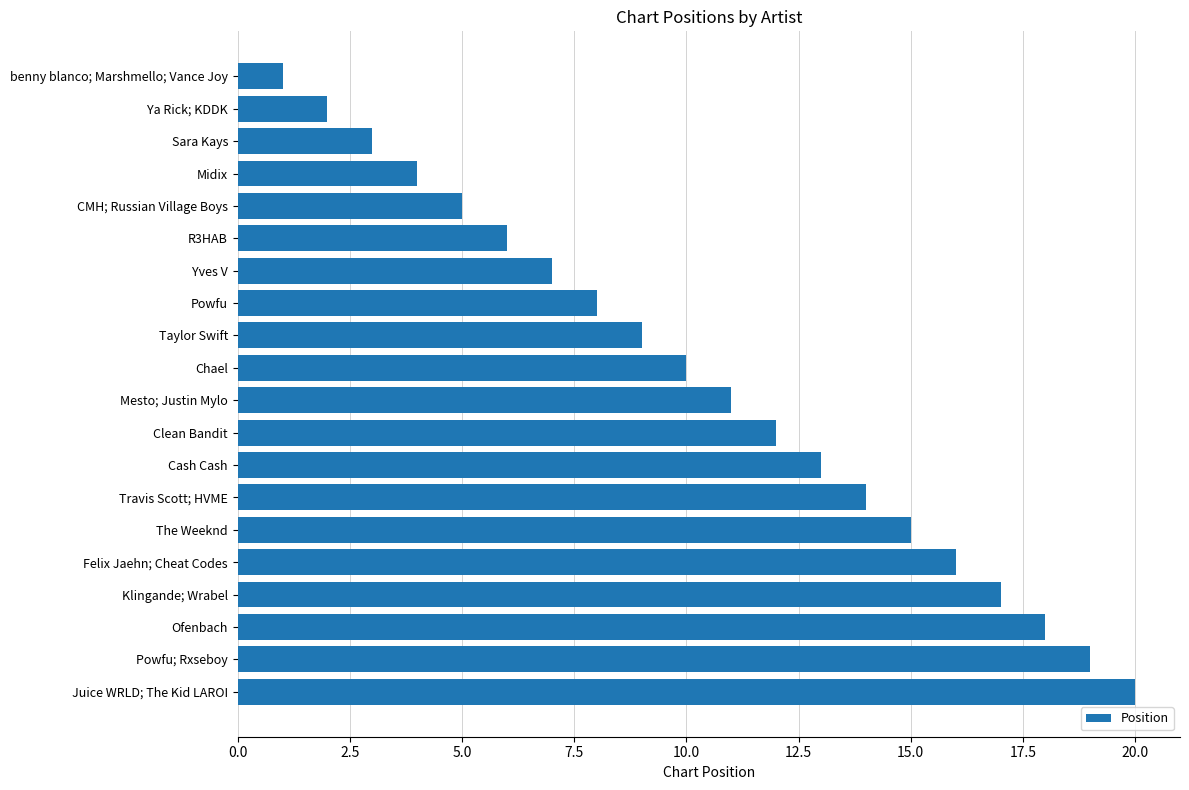

The value at Powfu is 2. True or false?

False